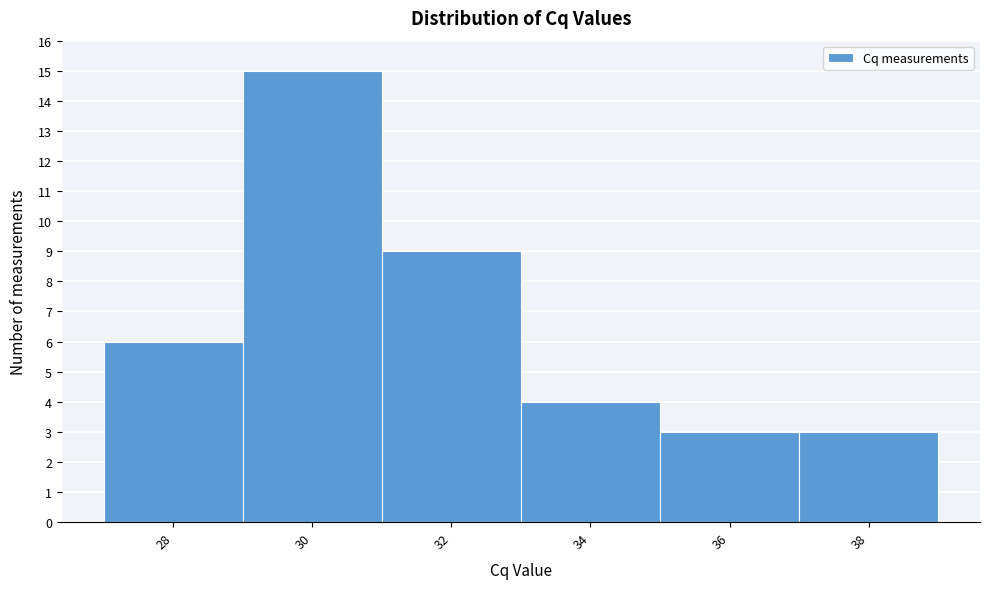

Reading left to right, list all the values displayed in this chart.

28=6	30=15	32=9	34=4	36=3	38=3